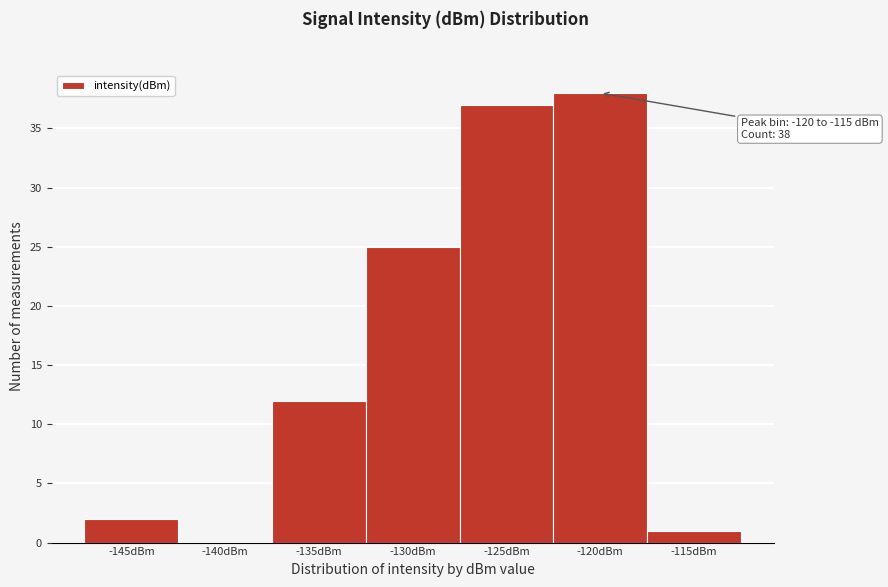

Reading left to right, list all the values displayed in this chart.

-145dBm=2	-140dBm=0	-135dBm=12	-130dBm=25	-125dBm=37	-120dBm=38	-115dBm=1